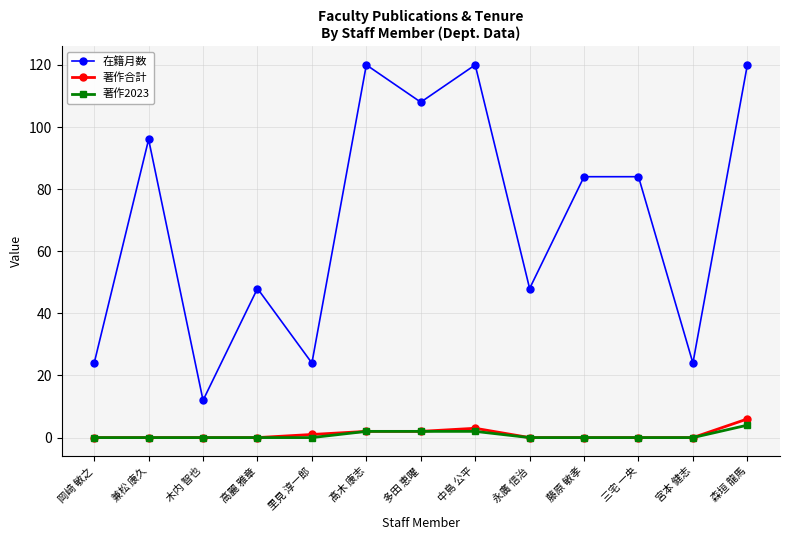

What is the difference between the second highest and minimum values in the 著作2023 series?

2